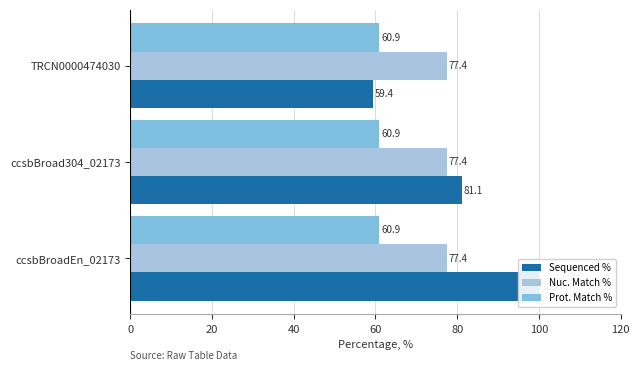

How many bars are there in total?

9